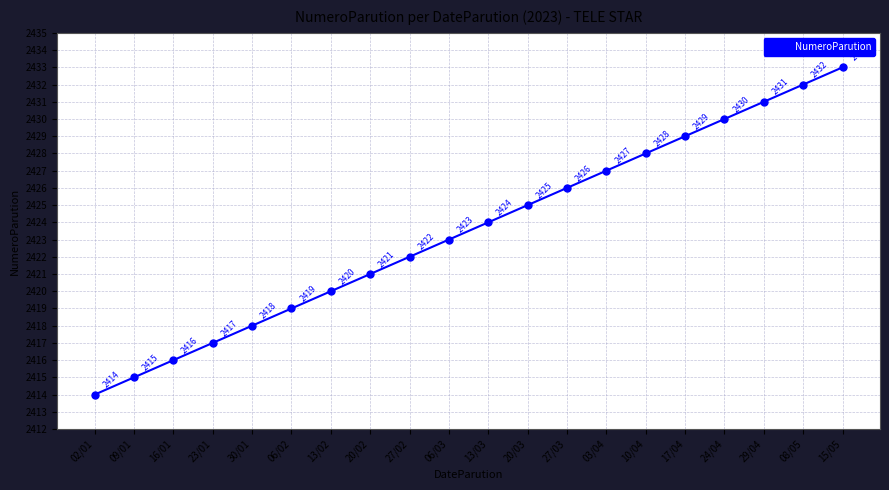

At which category does the chart reach its minimum across all series?

02/01